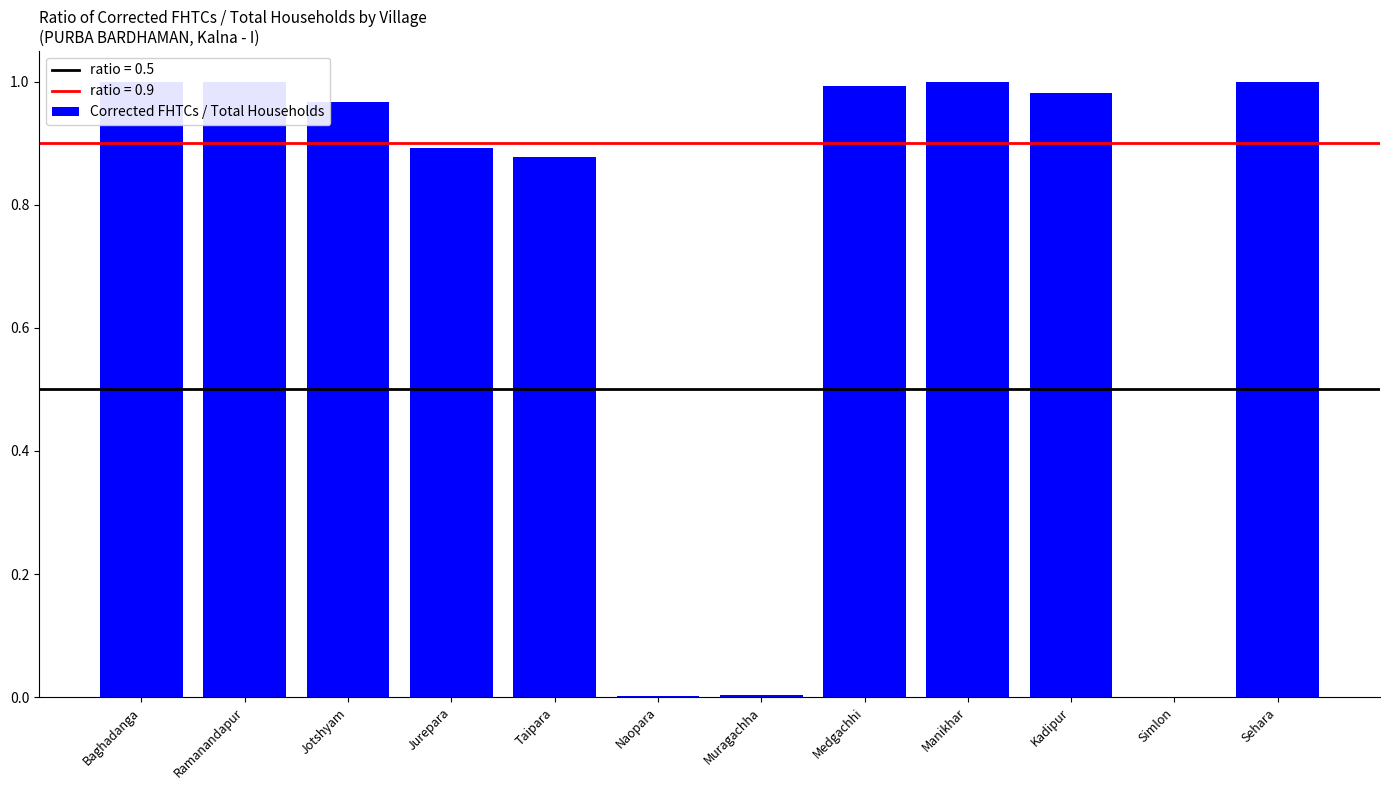

How many series are shown in this chart?

1